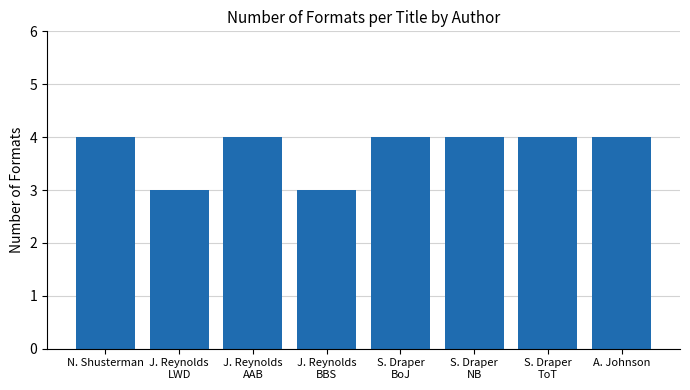

Reading right to left, transcribe all the data shown in this chart.

4	4	4	4	3	4	3	4